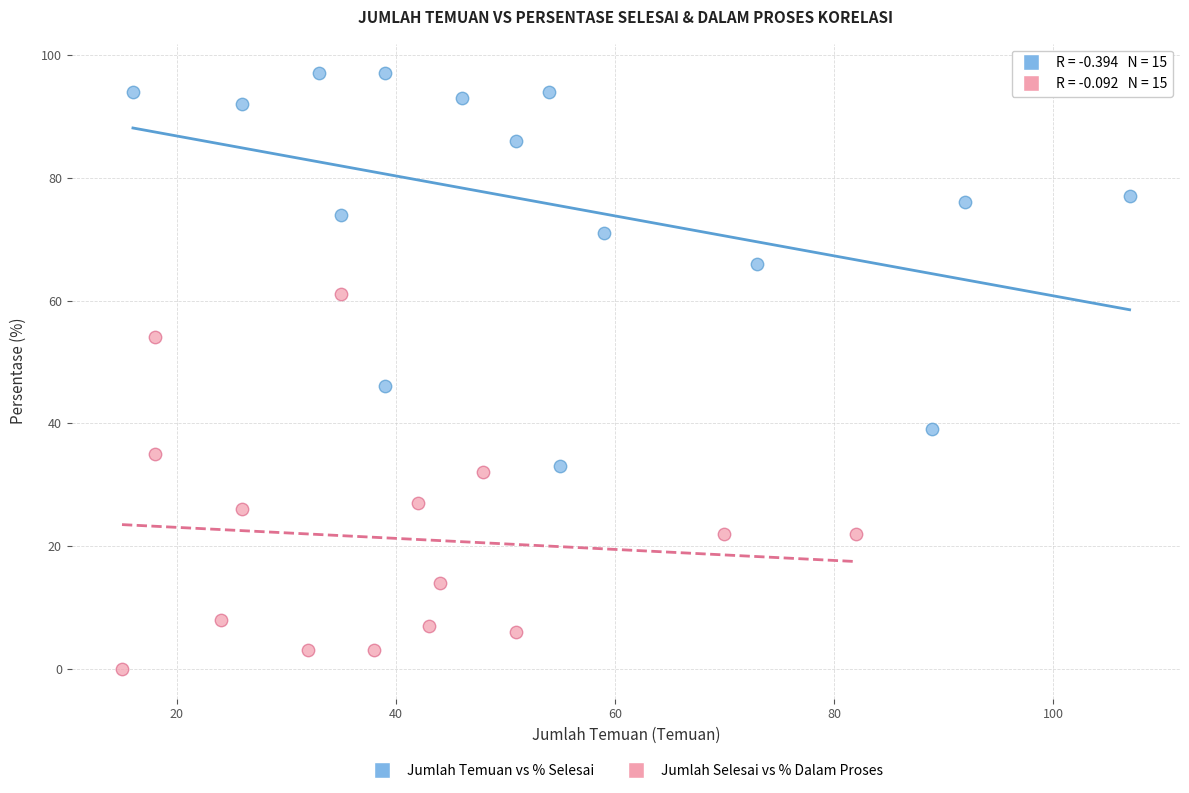

What are all the series names shown in the legend?

Jumlah Temuan vs % Selesai, Jumlah Selesai vs % Dalam Proses